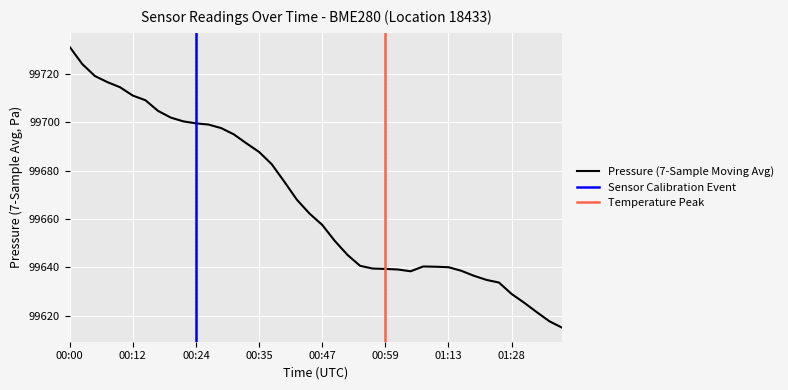

How many lines are shown in the chart?

3